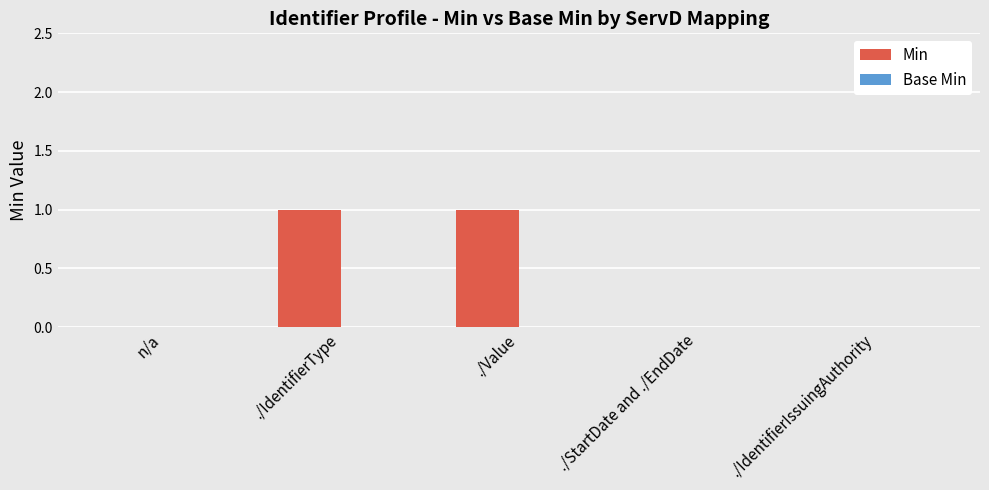

What is the change in value from n/a to ./IdentifierType?

+1